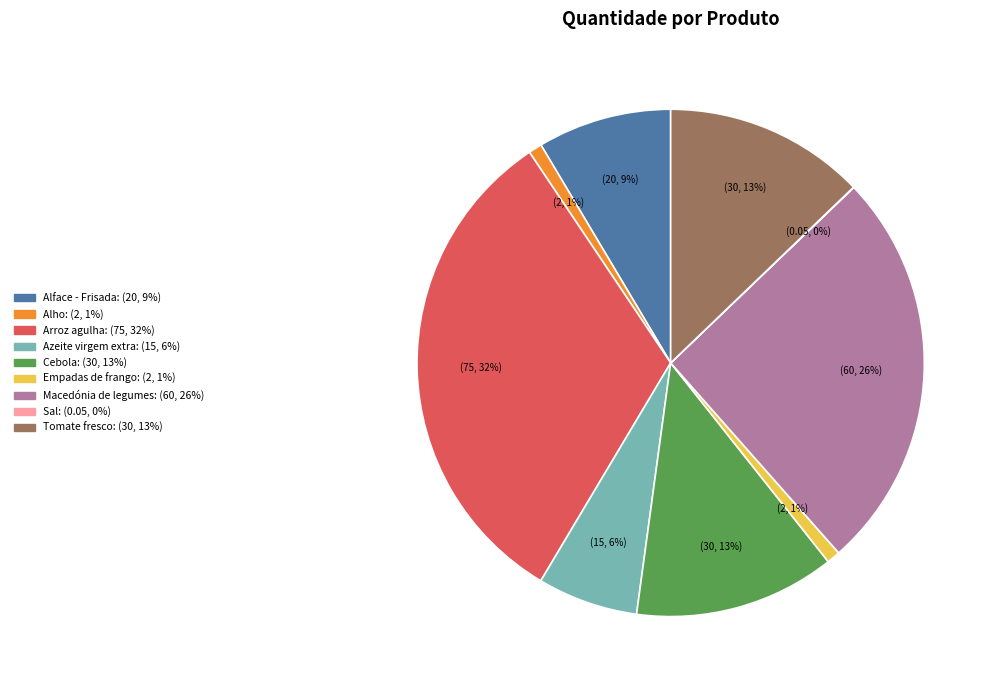

The Arroz agulha slice represents 23% of the pie. True or false?

False